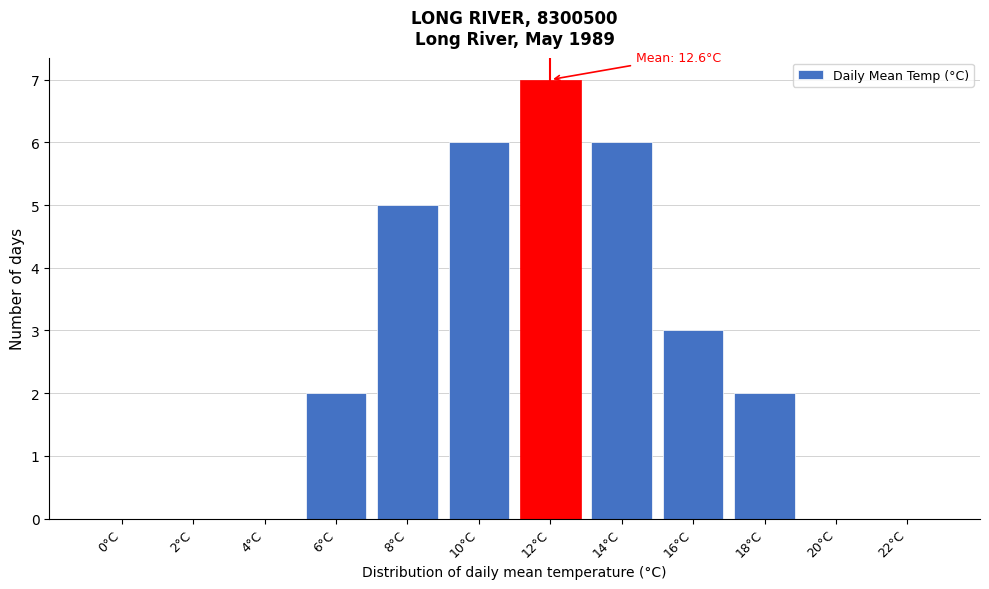

Reading right to left, extract all data points from this chart.

22°C=0	20°C=0	18°C=2	16°C=3	14°C=6	12°C=7	10°C=6	8°C=5	6°C=2	4°C=0	2°C=0	0°C=0